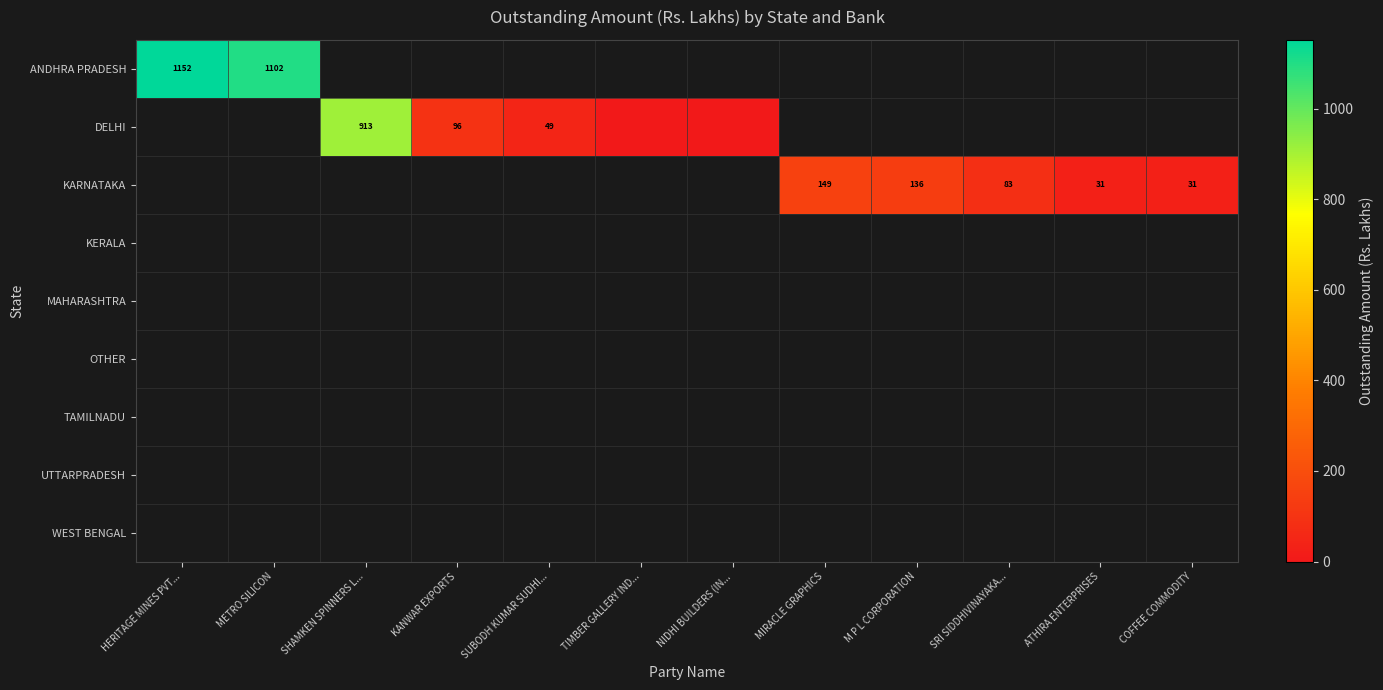

At how many categories does at least one series exceed 484?

3